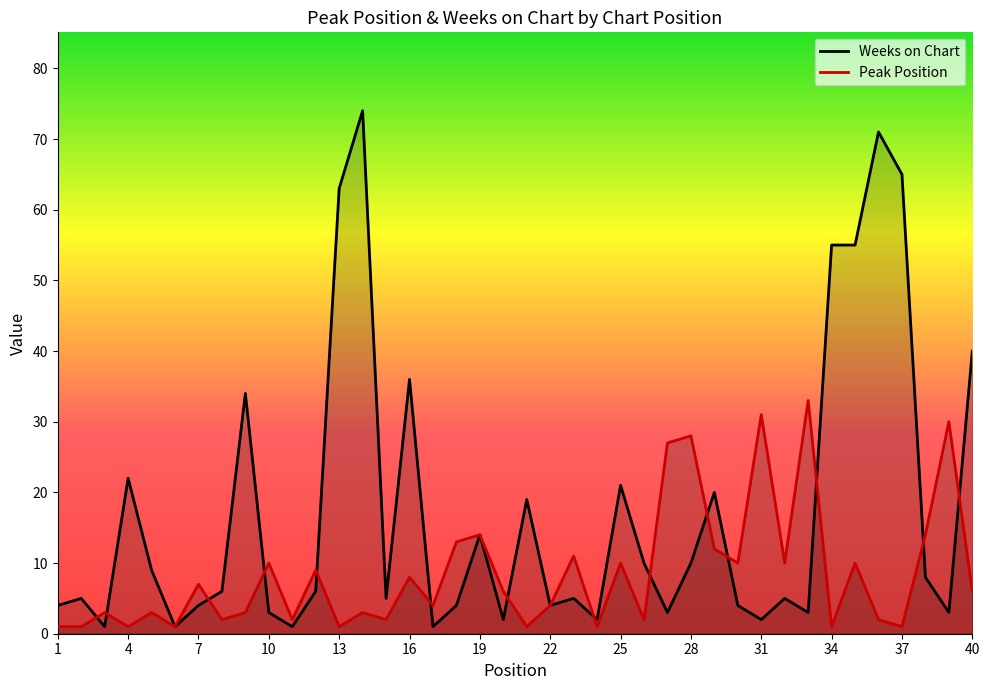

Which series has the widest spread of values?

Weeks on Chart